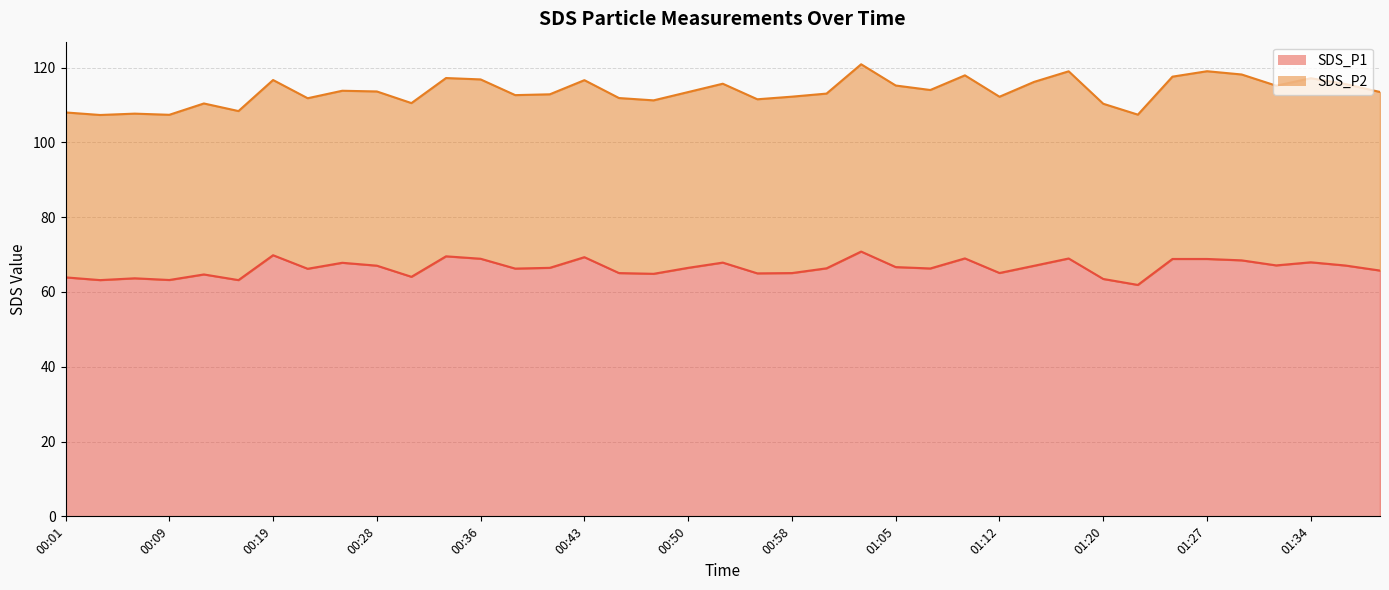

How many data points does each series have?

39